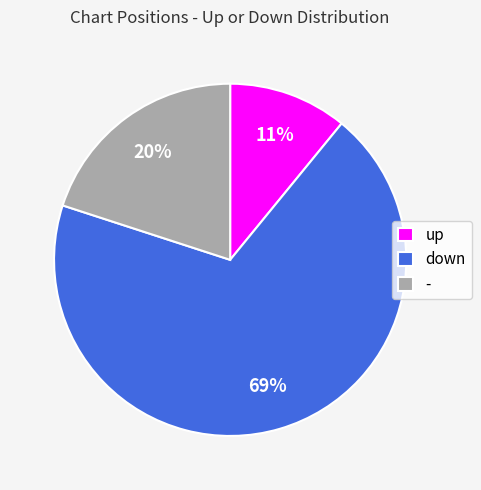

To the nearest percent, what percentage of the pie is -?

20%